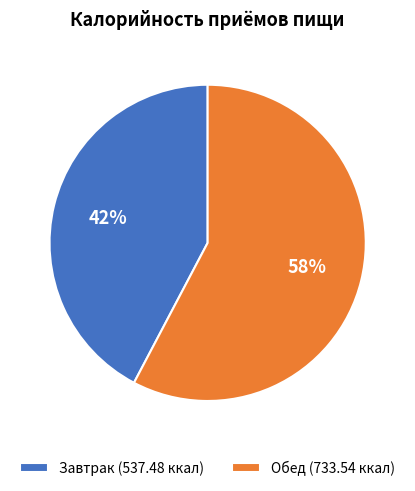

Do Завтрак (537.48 ккал) and Обед (733.54 ккал) together represent more than half of the pie?

Yes